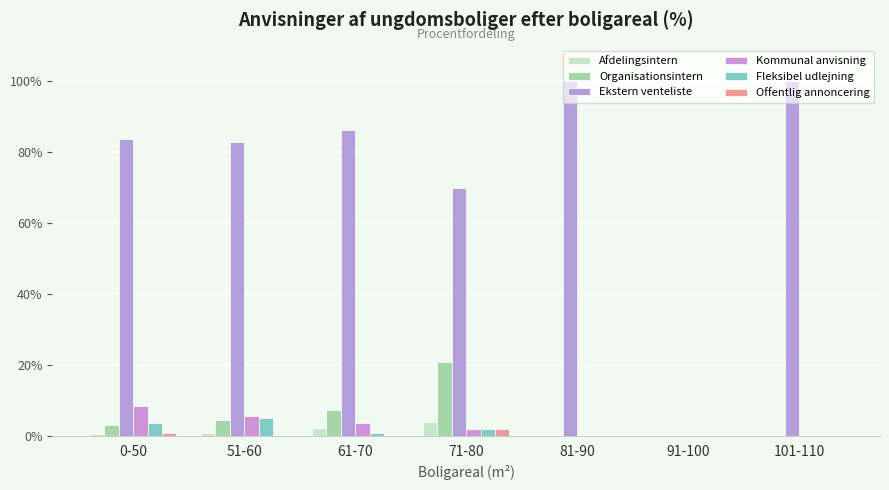

List the series in order of their peak value, lowest first.

Offentlig annoncering, Afdelingsintern, Fleksibel udlejning, Kommunal anvisning, Organisationsintern, Ekstern venteliste